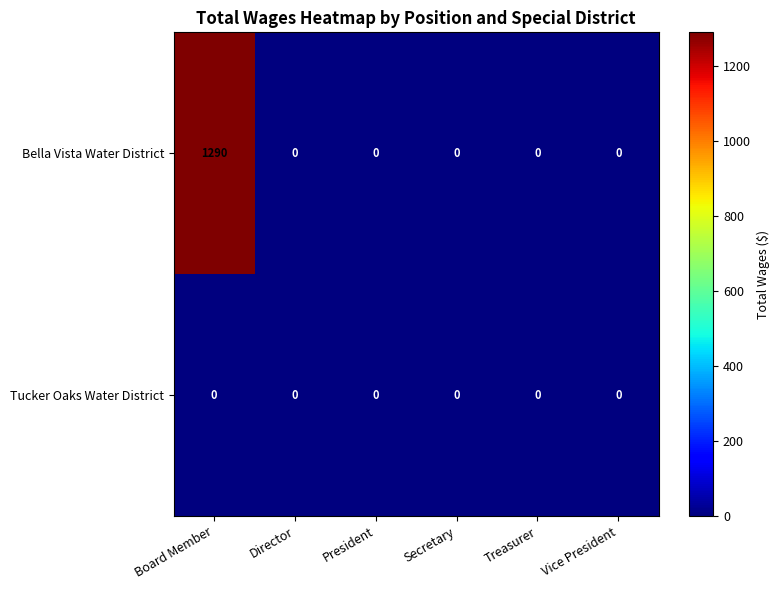

At which category is the sum across all series the highest?

Board Member